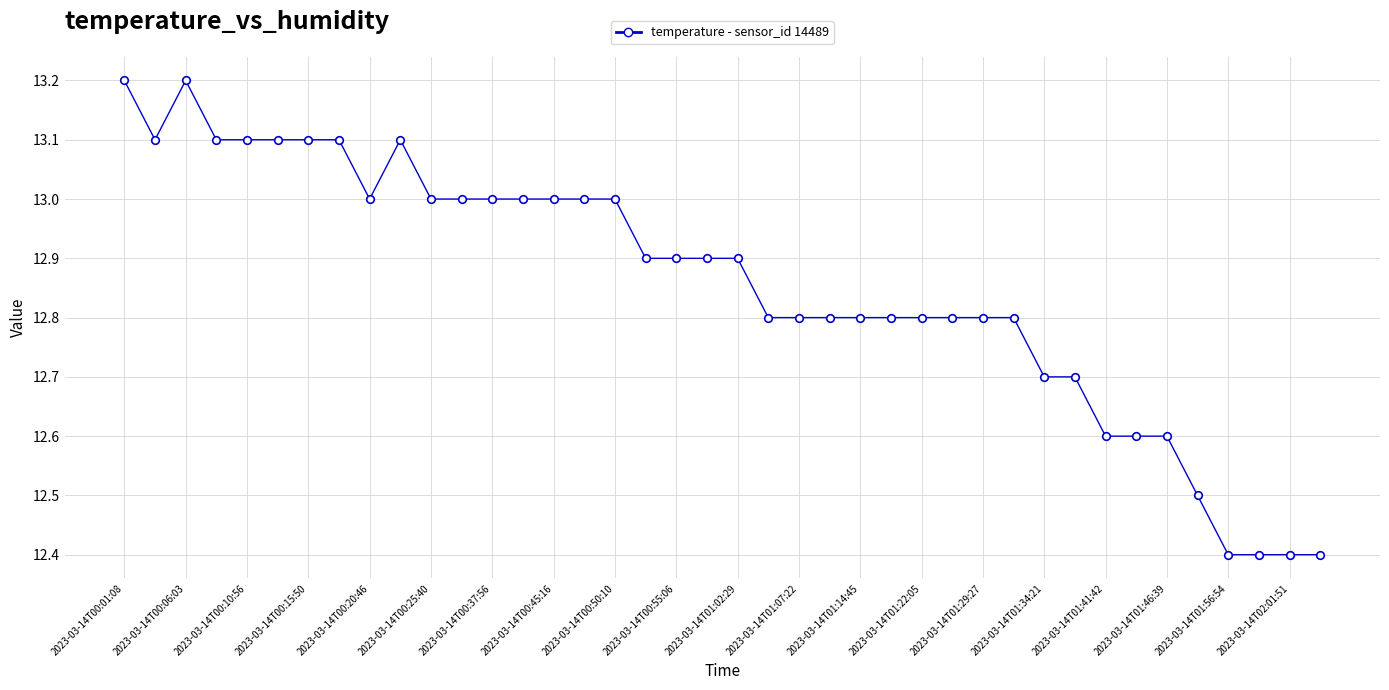

What is the smallest value displayed?

12.4